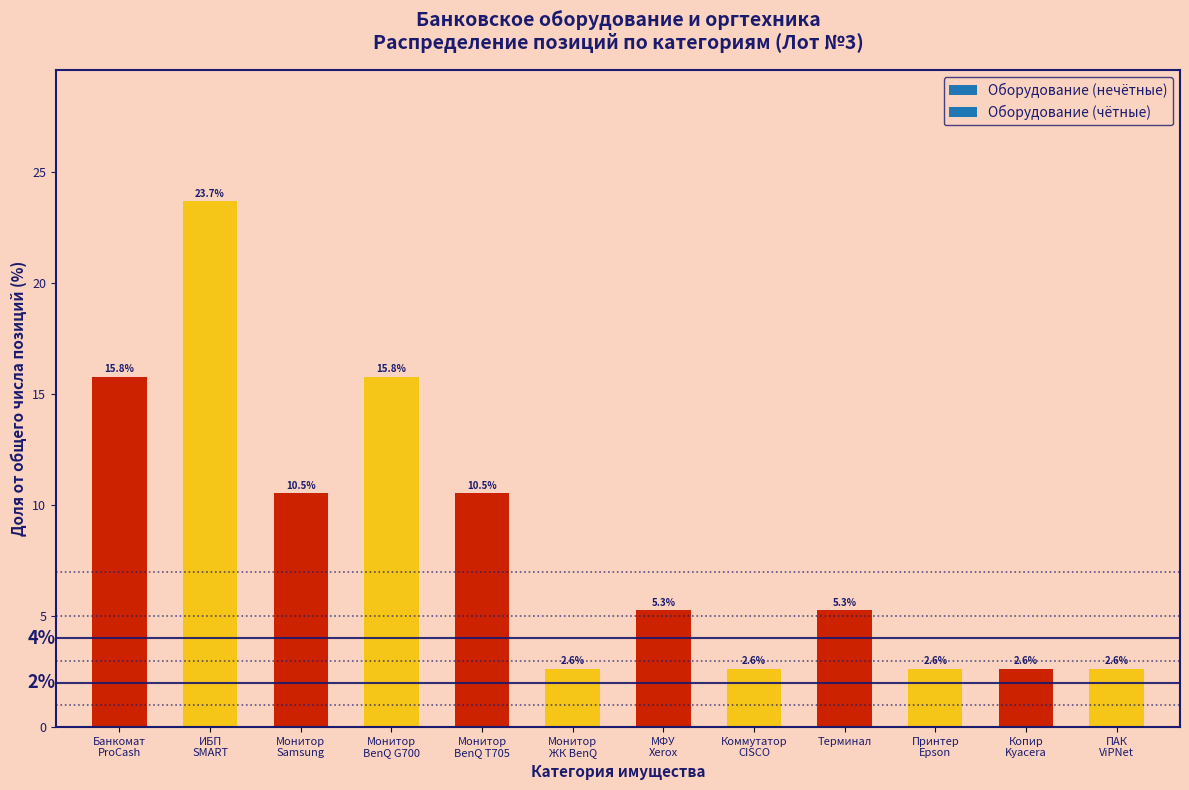

Reading left to right, extract all data points from this chart.

15.8	23.7	10.5	15.8	10.5	2.6	5.3	2.6	5.3	2.6	2.6	2.6